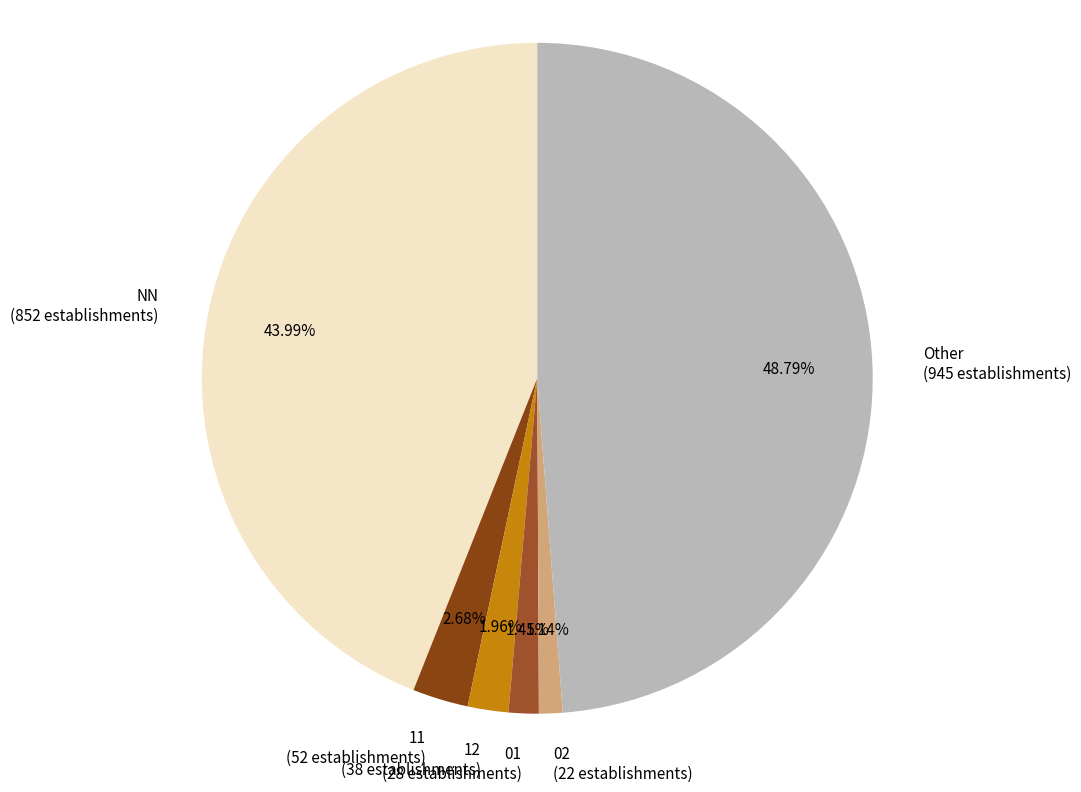

Do 11 (52 establishments) and 01 (28 establishments) together represent more than half of the pie?

No